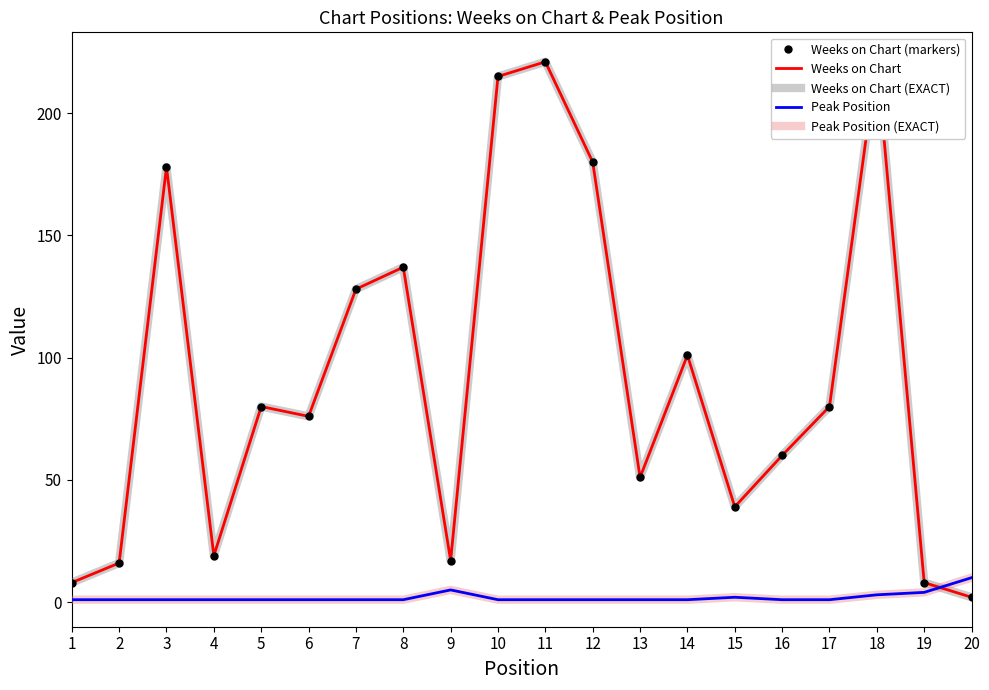

How many values in the Peak Position series exceed 1?

5